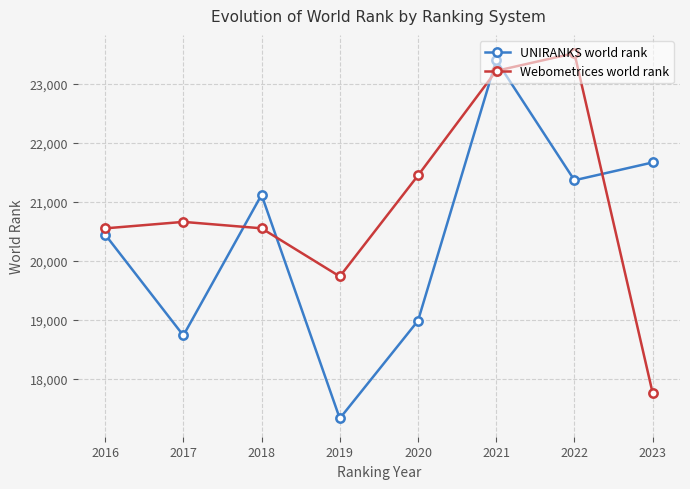

At 2017, list the series in order from smallest to largest.

UNIRANKS world rank, Webometrices world rank